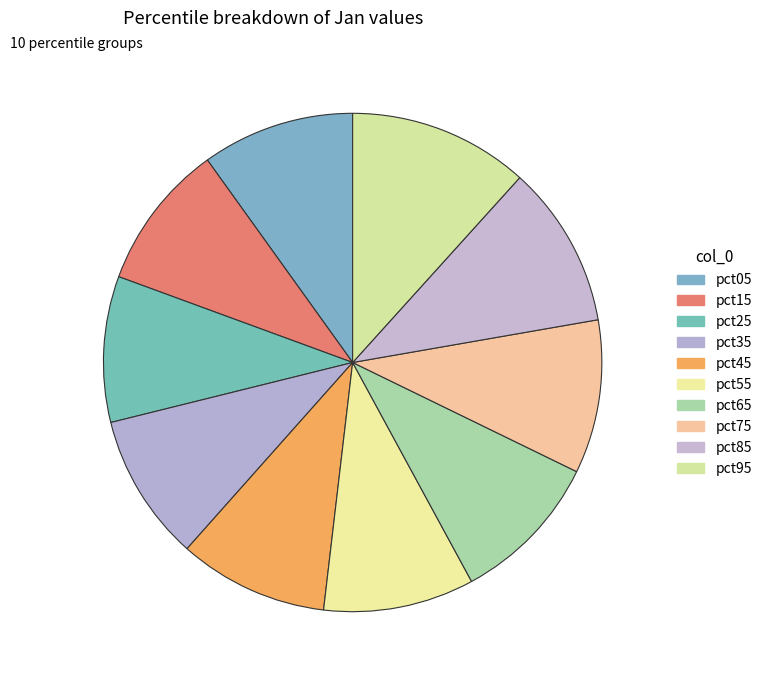

What is the smallest slice in the pie chart?

pct25